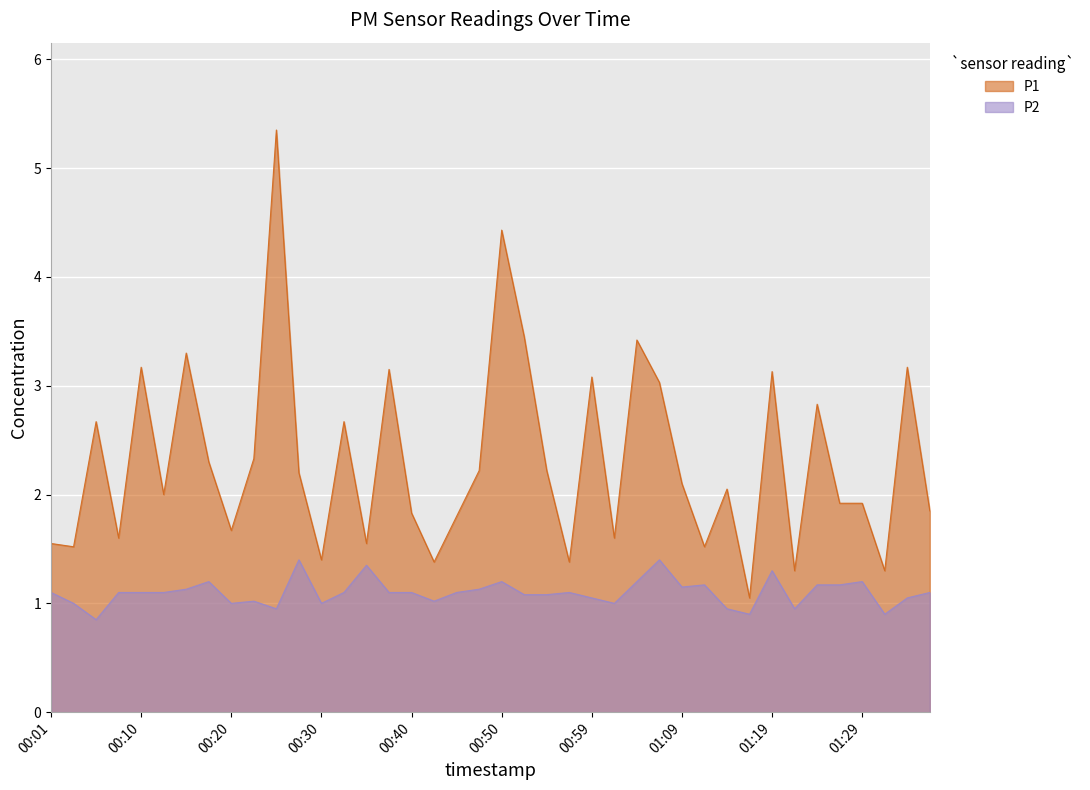

What is the difference between the maximum and second lowest values in the P2 series?

0.5